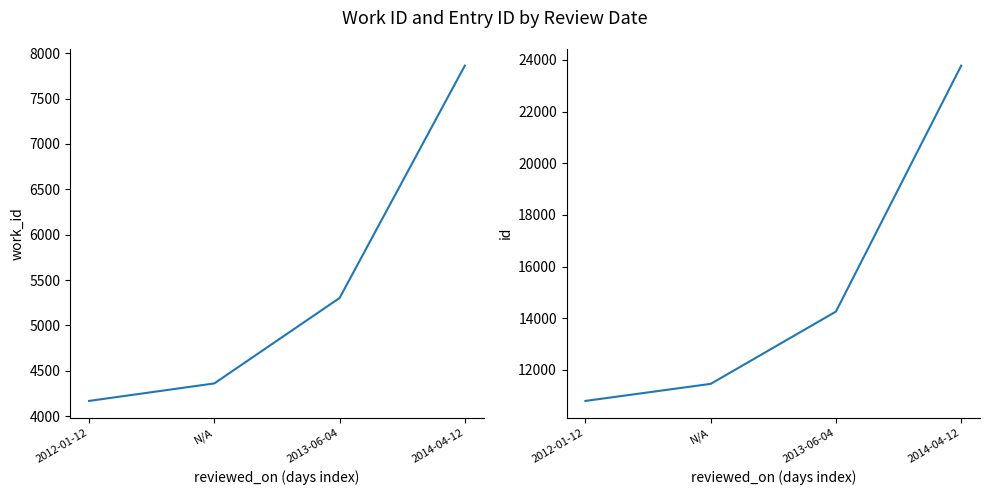

Does the chart have visible grid lines?

No